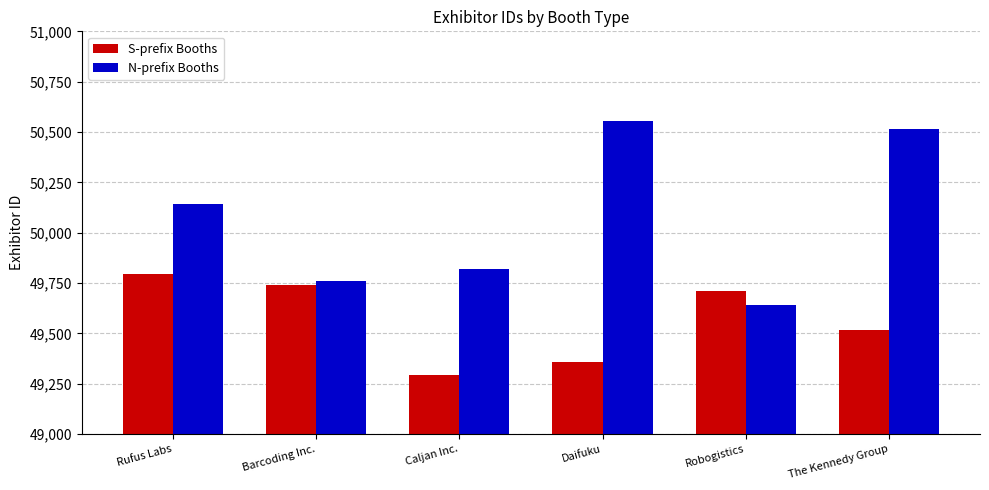

At which label does N-prefix Booths reach its peak?

Daifuku